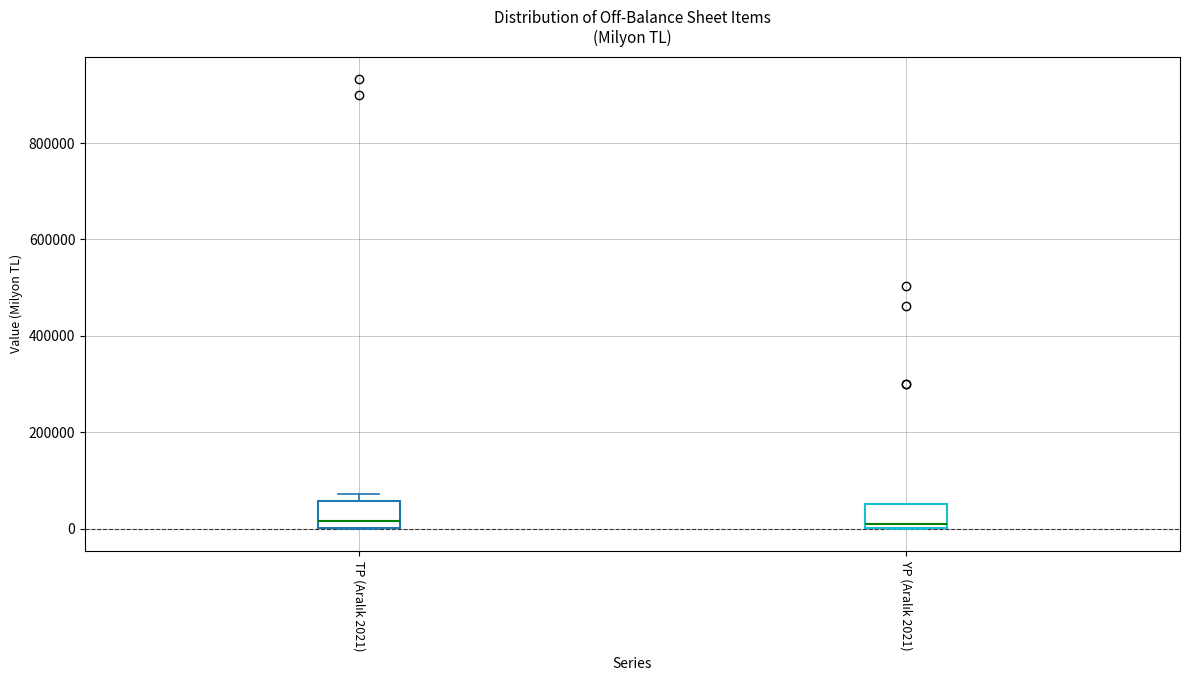

Reading left to right, read every box against the y-axis: the position of its median line, the range the box covers, and the ends of its whiskers. The values are not printed on the chart, so give them approximately, as read against the axis.

TP (Aralık 2021): median 20000, box 0 to 60000, whiskers 0 to 80000
YP (Aralık 2021): median 0 (just above the box's lower edge), box 0 to 60000, whiskers 0 to 60000